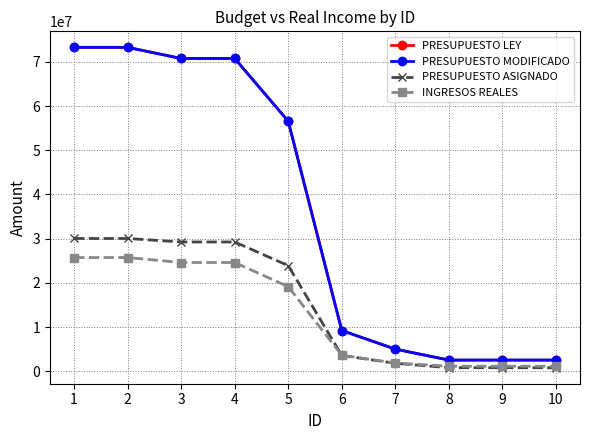

Is this an area chart (filled region under the line)?

No